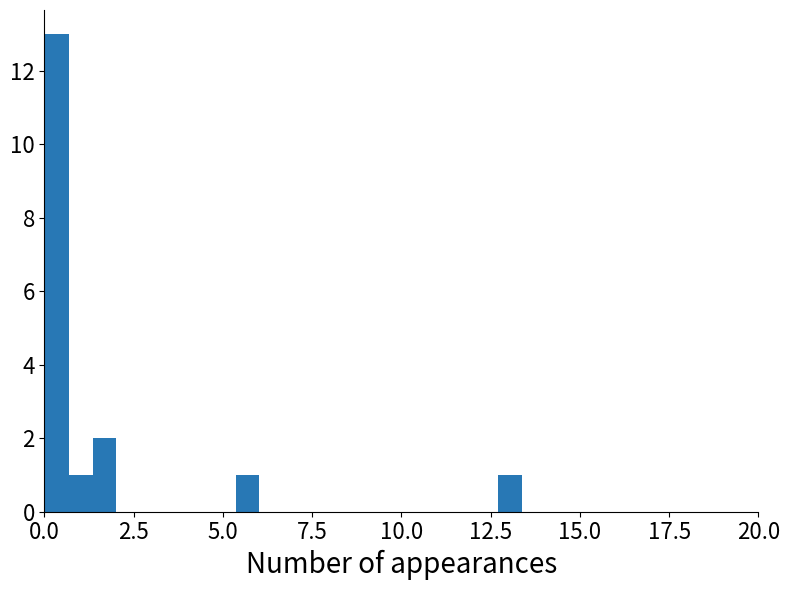

Around what value on the x-axis is the tallest bar? Give the approximate position of its centre, as read against the axis.

0.5